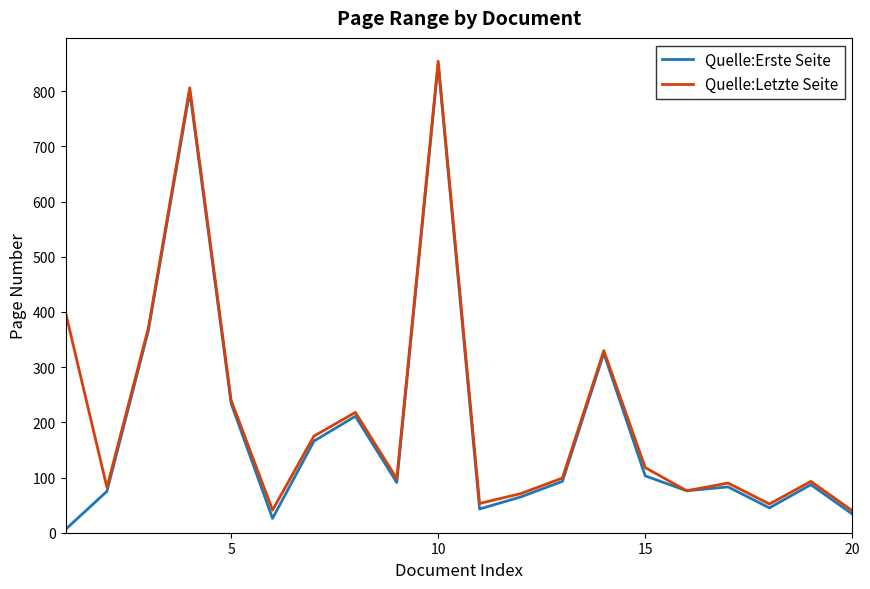

Does the chart have visible grid lines?

No